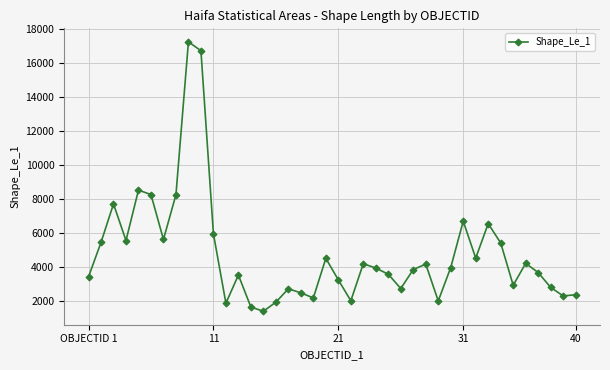

What is the difference between the second highest and second lowest values?

15097.1